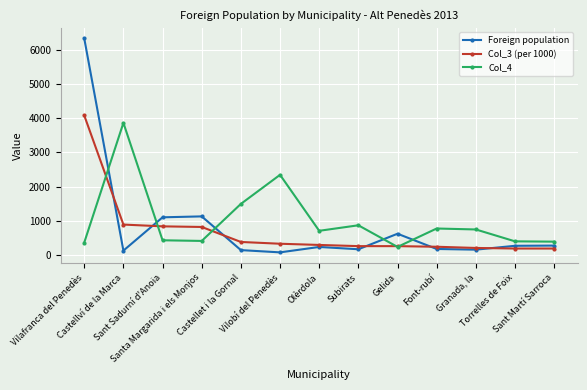

Where is Col_4 nearest to the value 2052?

Vilobí del Penedès